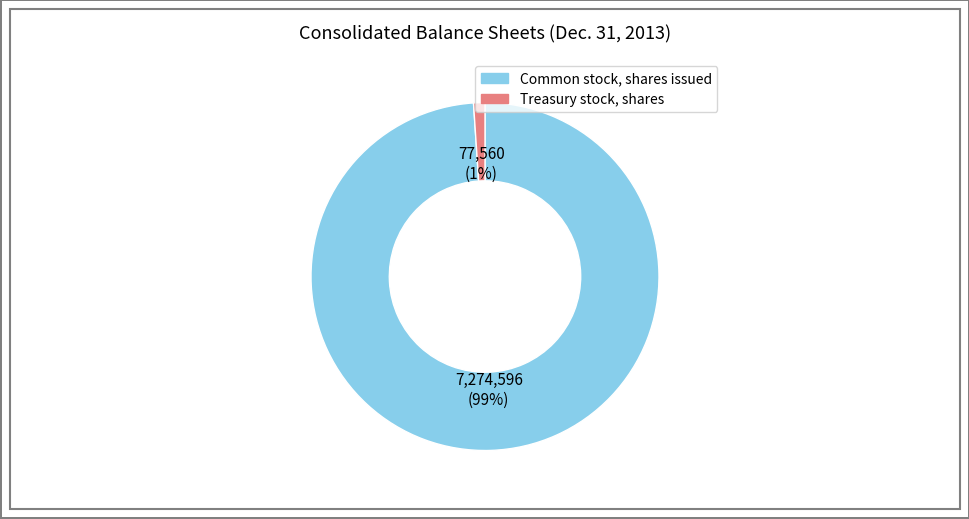

To the nearest percent, what is the difference between the Common stock, shares issued and Treasury stock, shares slice percentages?

98%